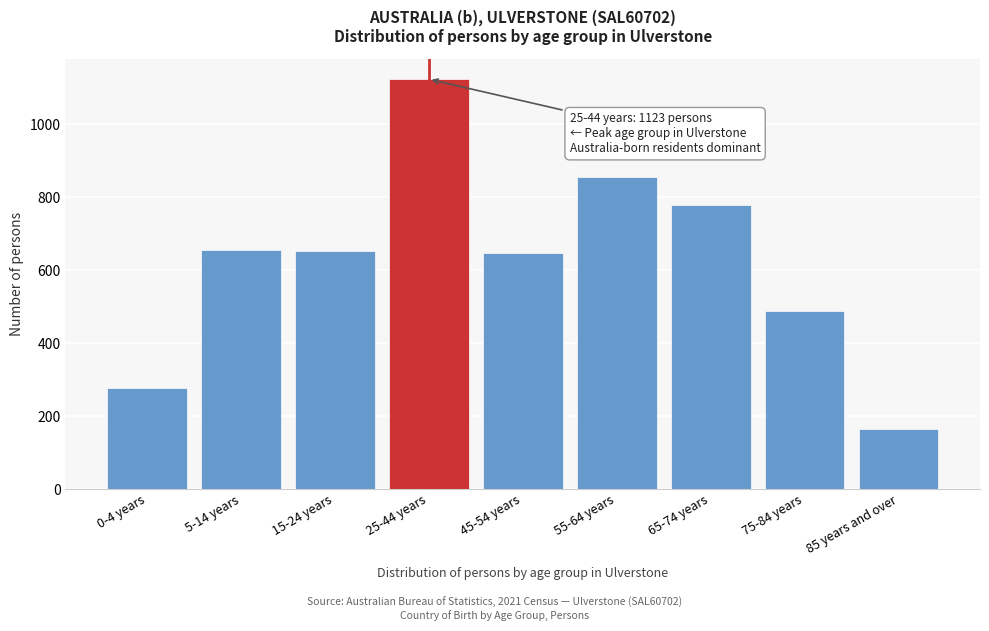

What is the sum of all values?

5638